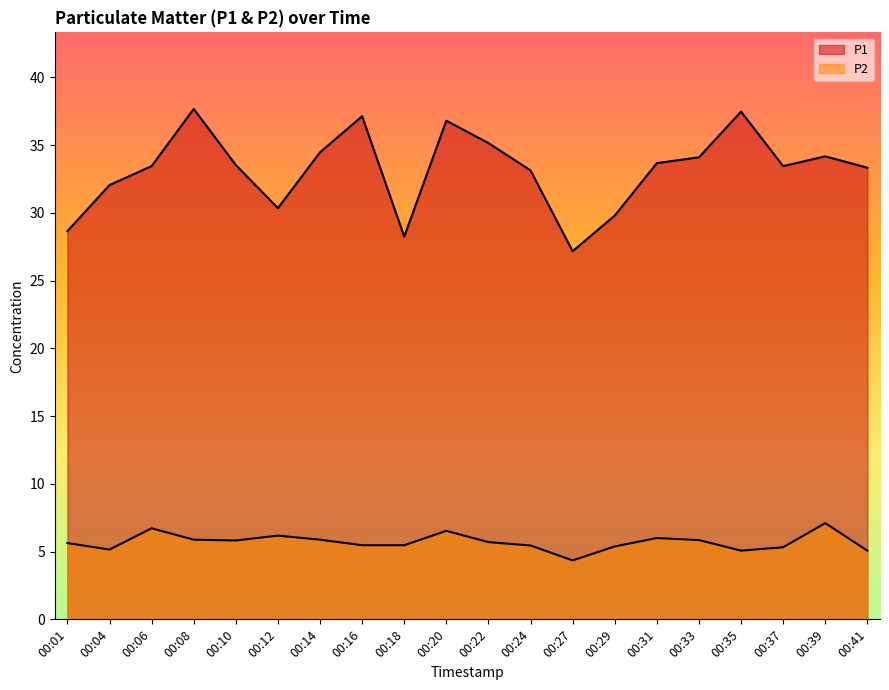

Rank the series by their average value, from highest to lowest.

P1, P2